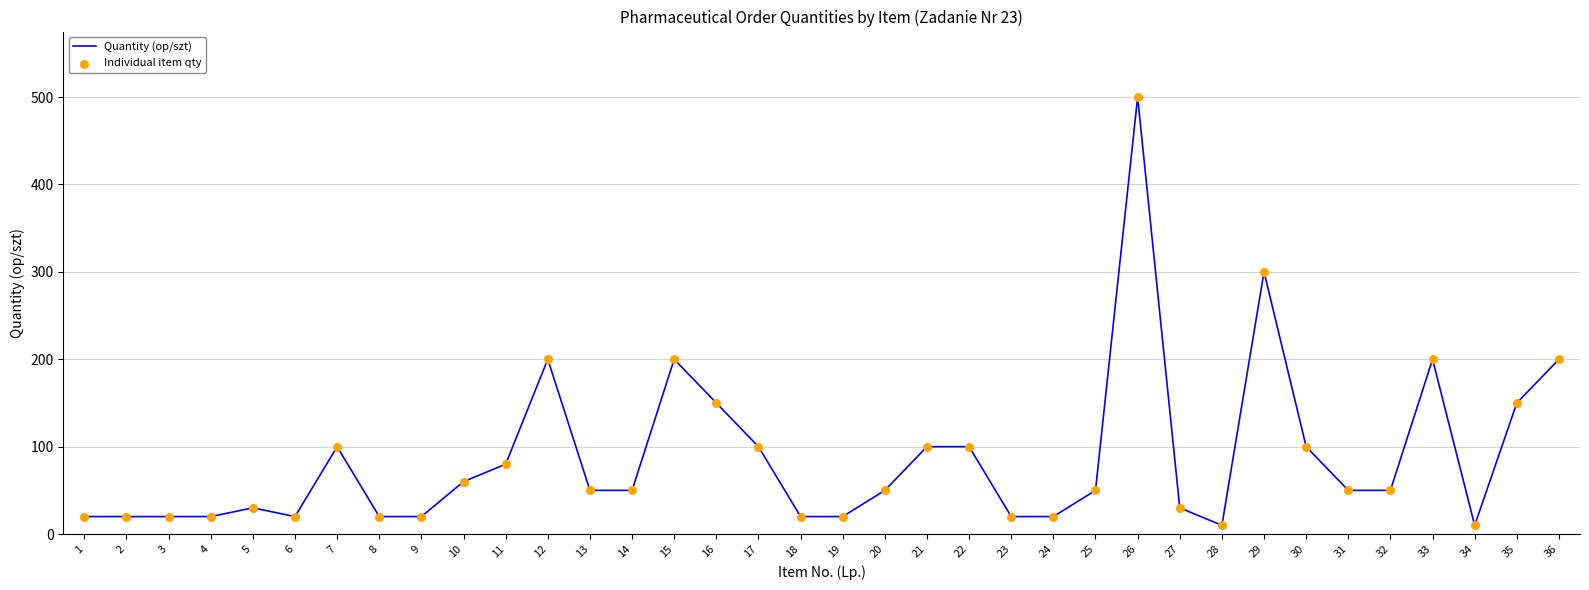

Which label corresponds to the largest value in the chart?

26